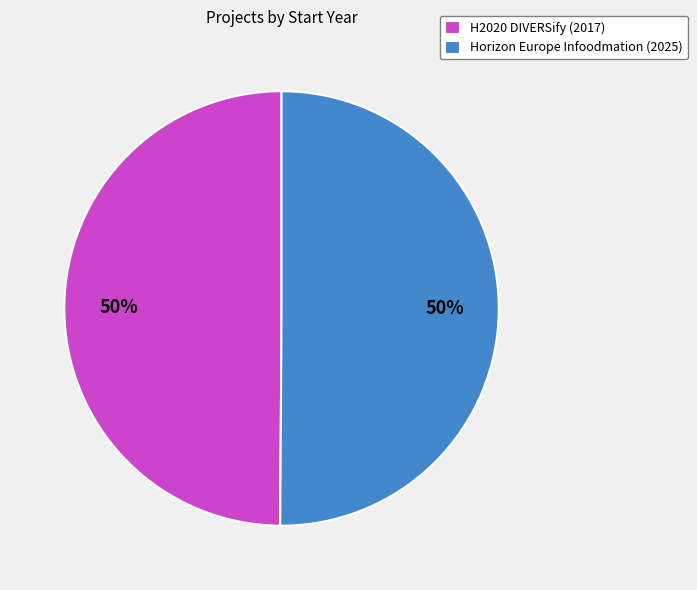

To the nearest percent, what percentage of the pie is Horizon Europe Infoodmation (2025)?

50%